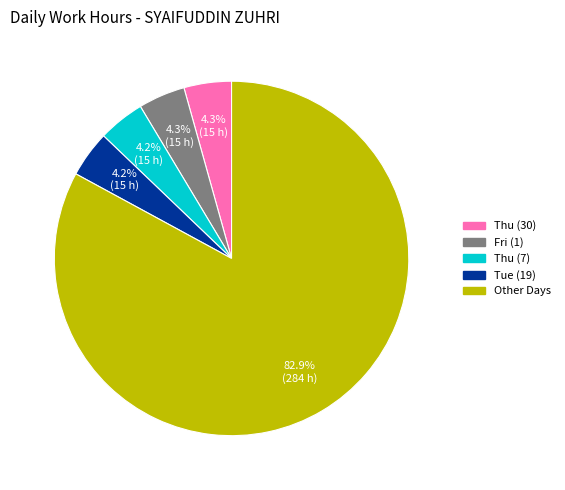

How many slices are in this pie chart?

5